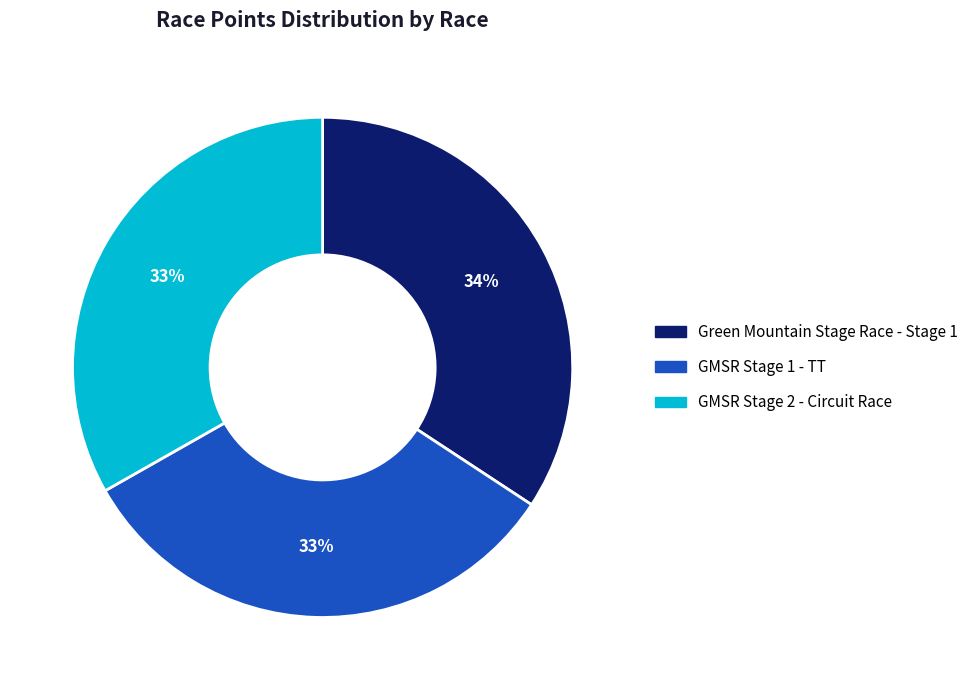

To the nearest percent, what percentage of the pie is Green Mountain Stage Race - Stage 1?

34%